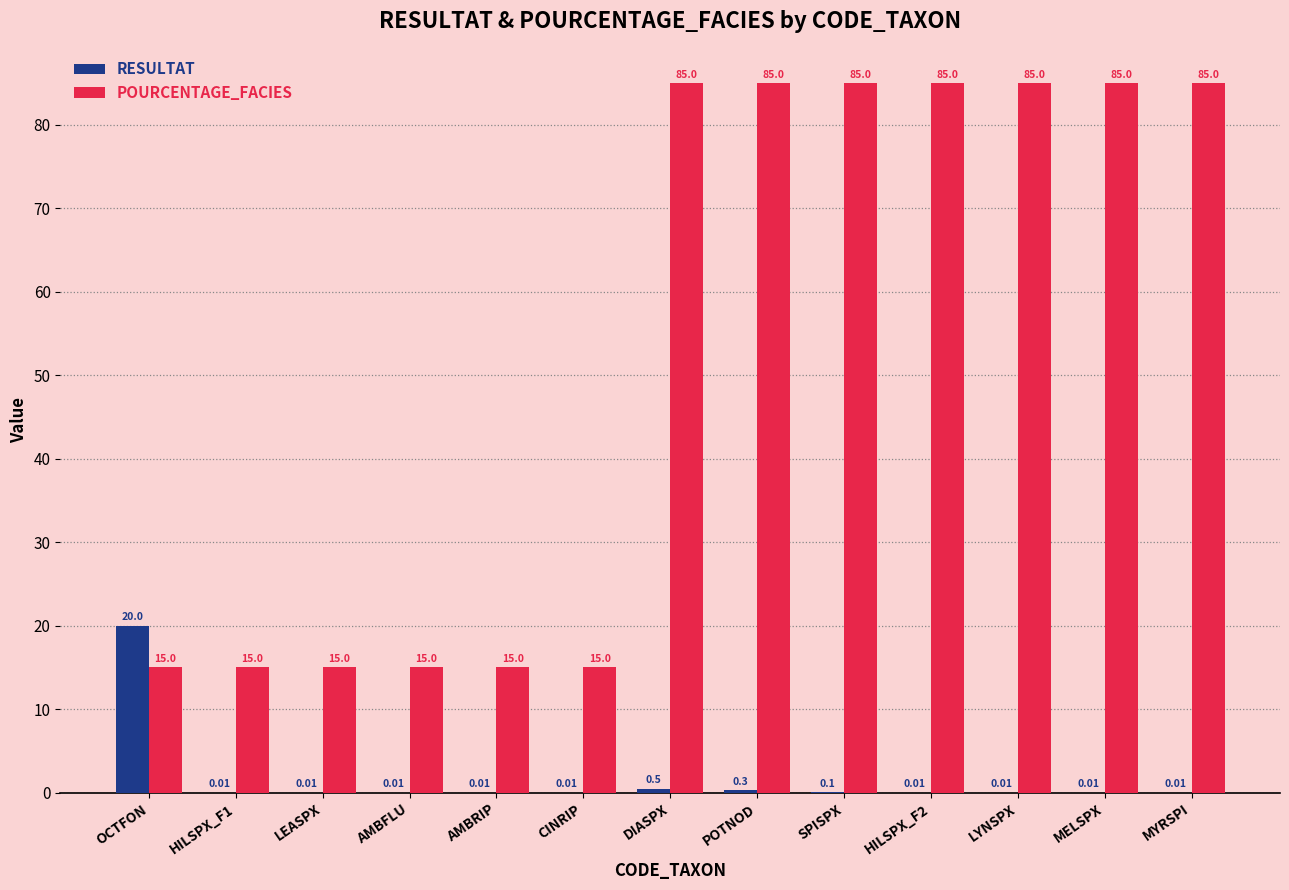

Where is RESULTAT nearest to the value 10?

DIASPX